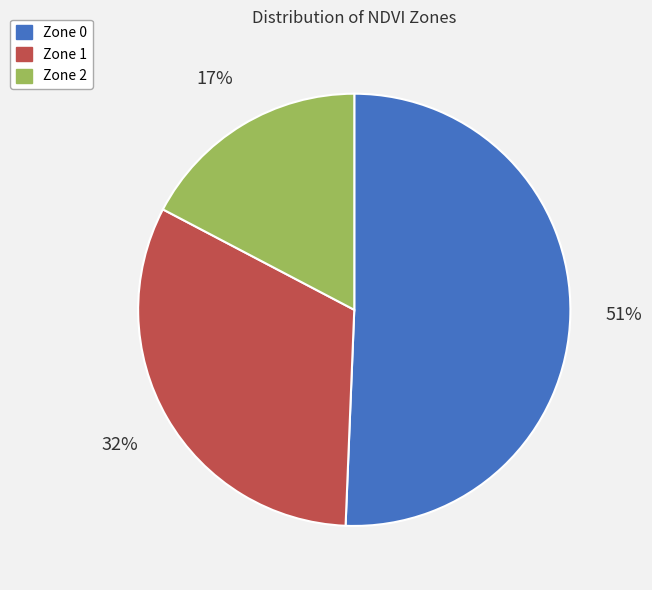

To the nearest percent, what percentage of the pie is Zone 1?

32%